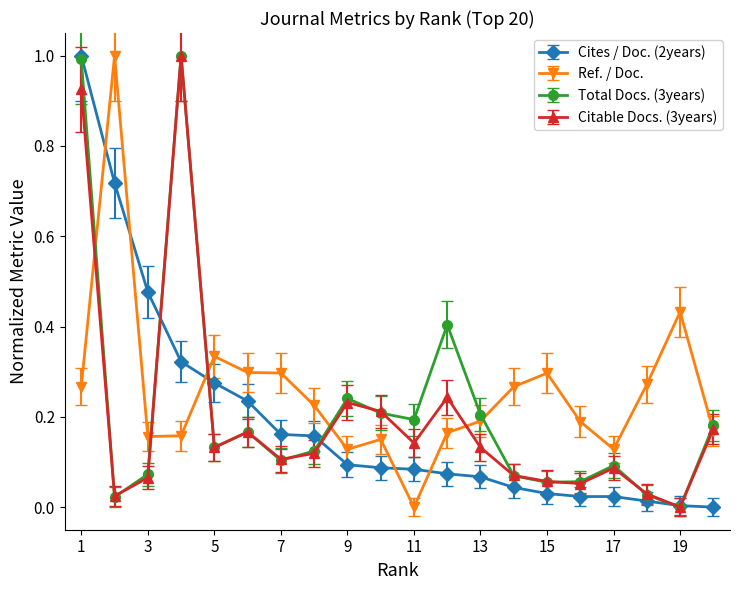

What is the highest value of the Citable Docs. (3years) series?

1.0